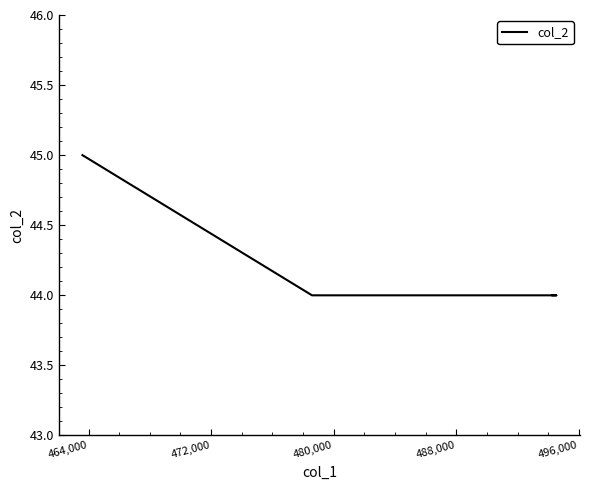

What is the label of the 4th point from the left?

480,000